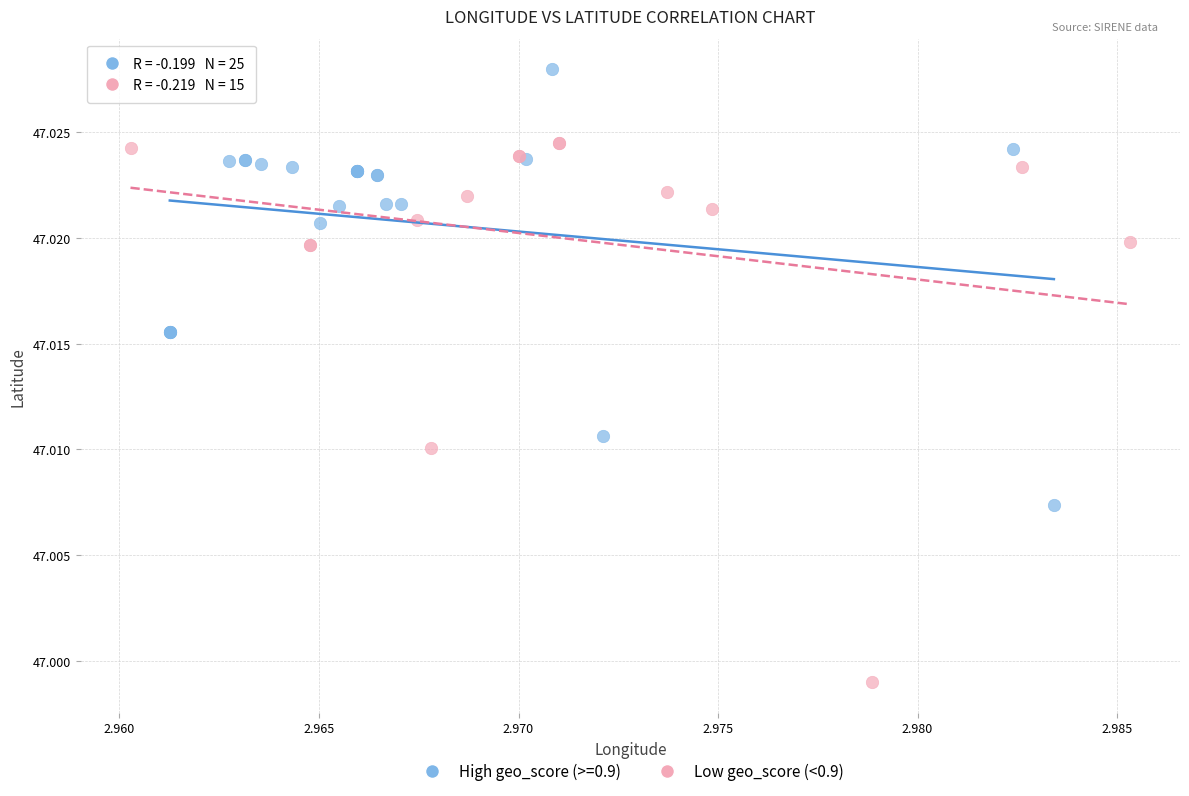

Which series contains the lowest Y value?

Low geo_score (<0.9)